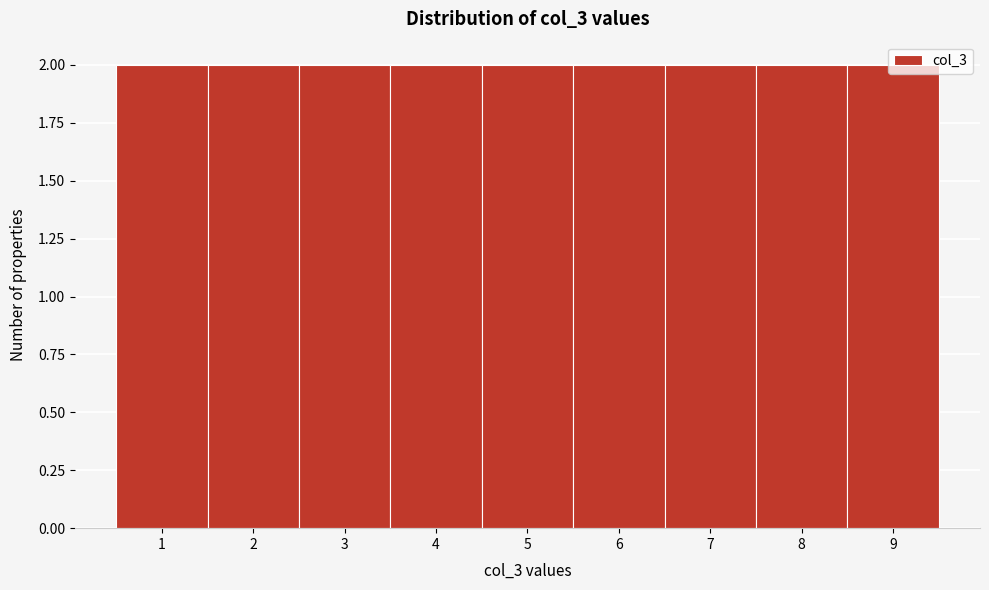

Reading left to right, list every bar in this chart as the range it spans on the x-axis followed by its height. The values are not printed on the chart, so give them approximately, as read against the axis.

0.5 to 1.5: 2
1.5 to 2.5: 2
2.5 to 3.5: 2
3.5 to 4.5: 2
4.5 to 5.5: 2
5.5 to 6.5: 2
6.5 to 7.5: 2
7.5 to 8.5: 2
8.5 to 9.5: 2